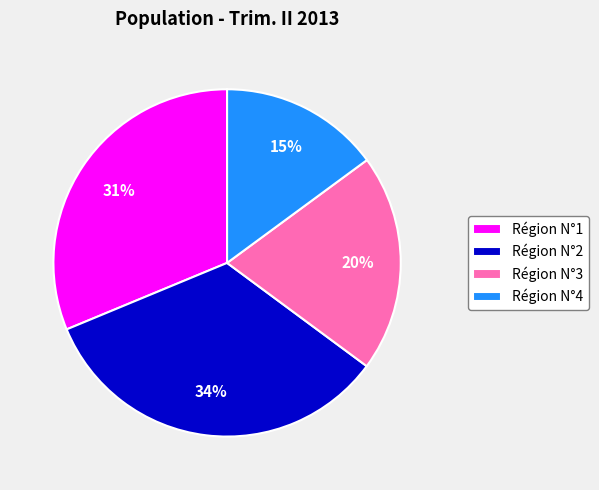

Count the number of slices in the pie.

4